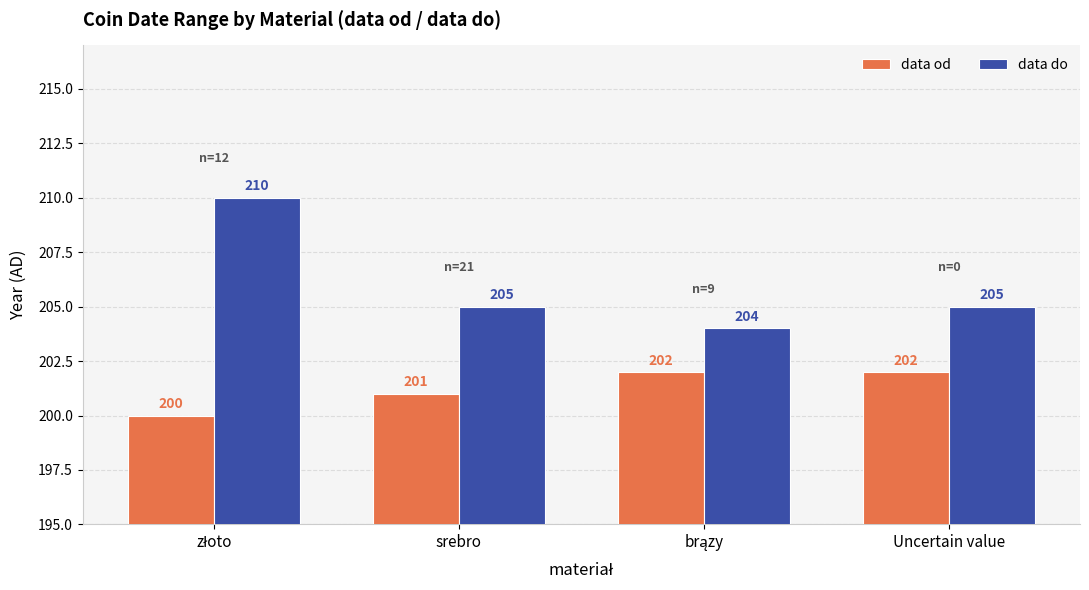

What are all the series names shown in the legend?

data od, data do